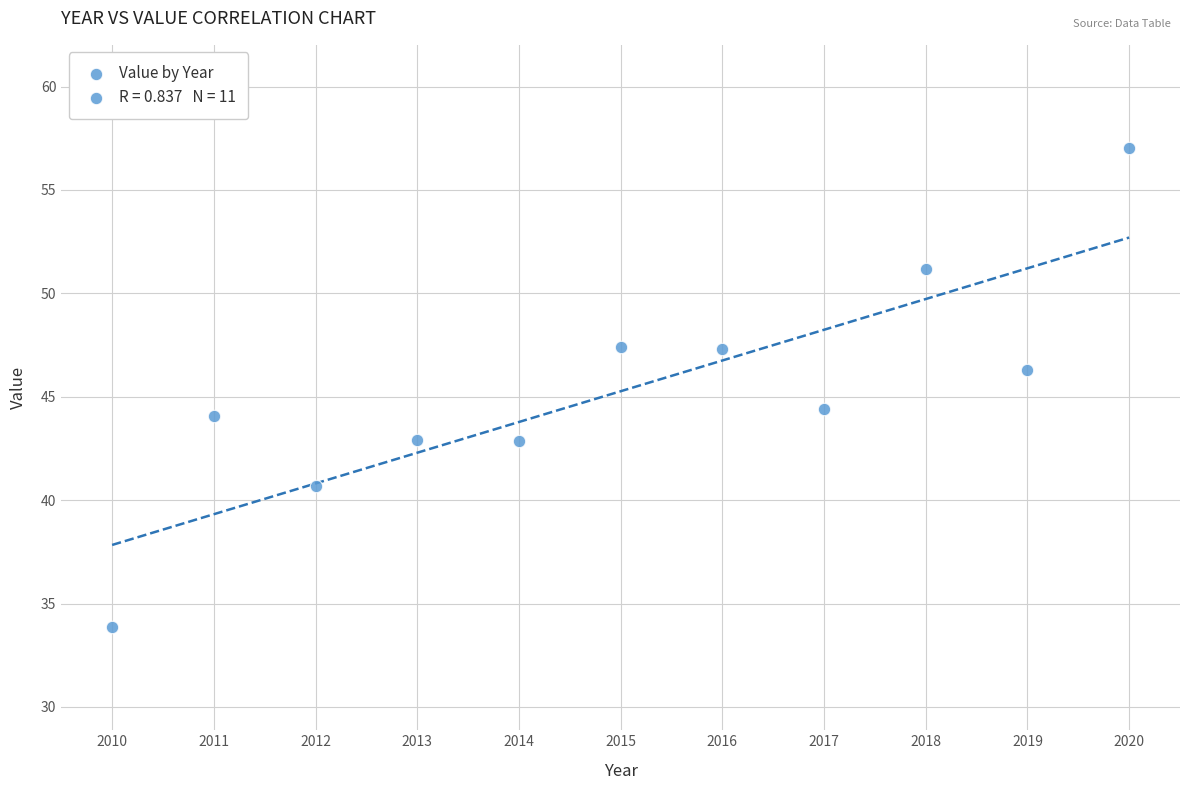

What is the range of X values (max minus min)?

10.0